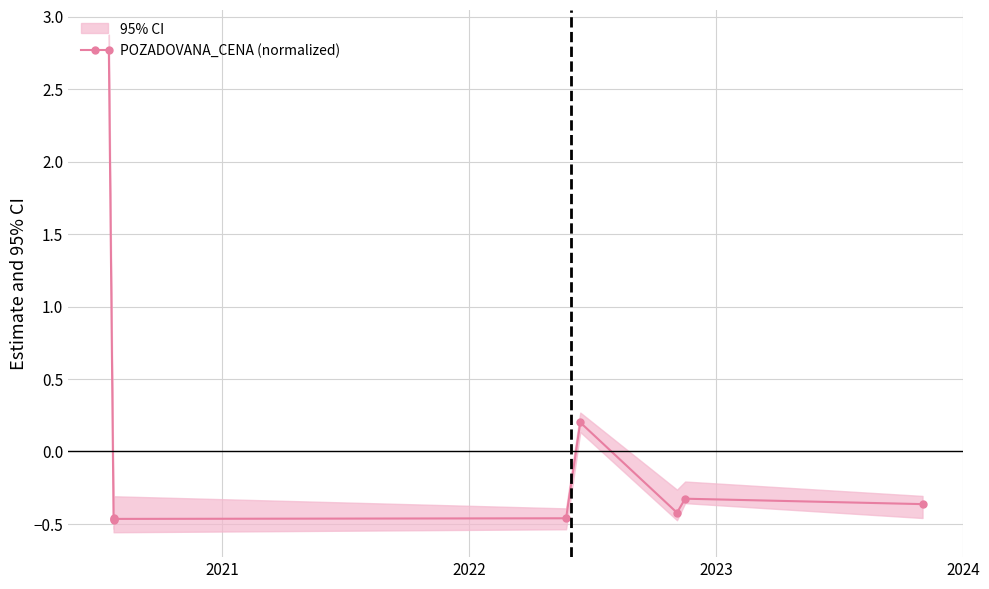

Reading left to right, list all the values displayed in this chart.

2.8	-0.5	-0.5	-0.5	-0.5	0.2	-0.4	-0.3	-0.4